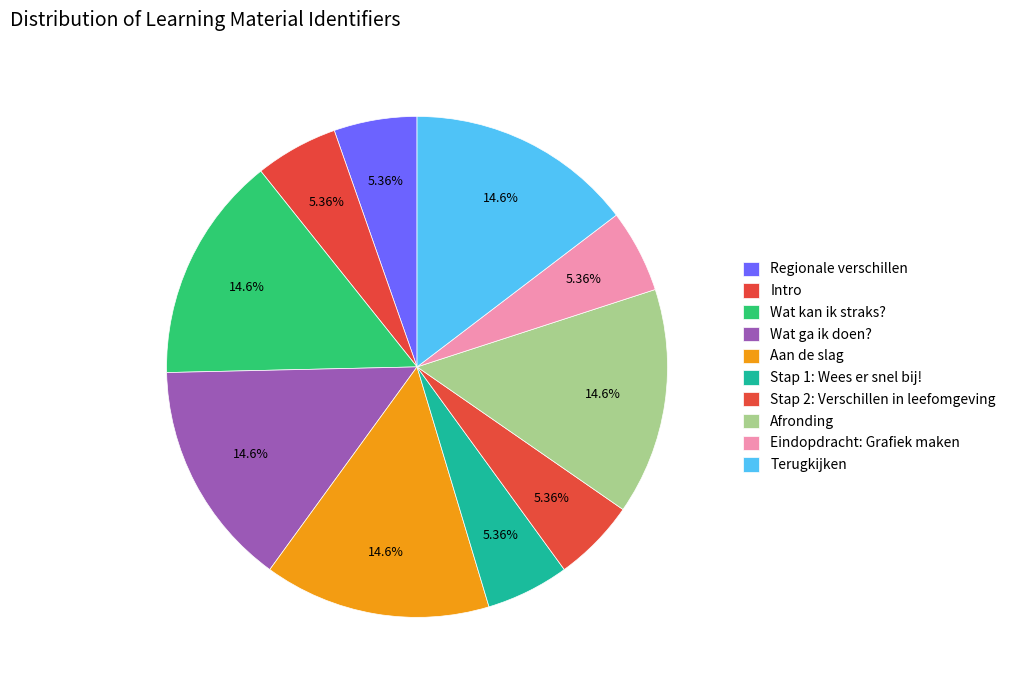

Count the number of slices in the pie.

10